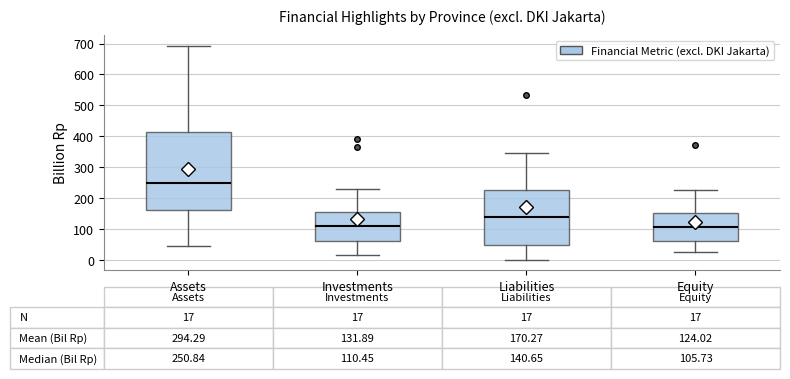

Which box is the tallest, from its lower edge to its upper edge?

Assets